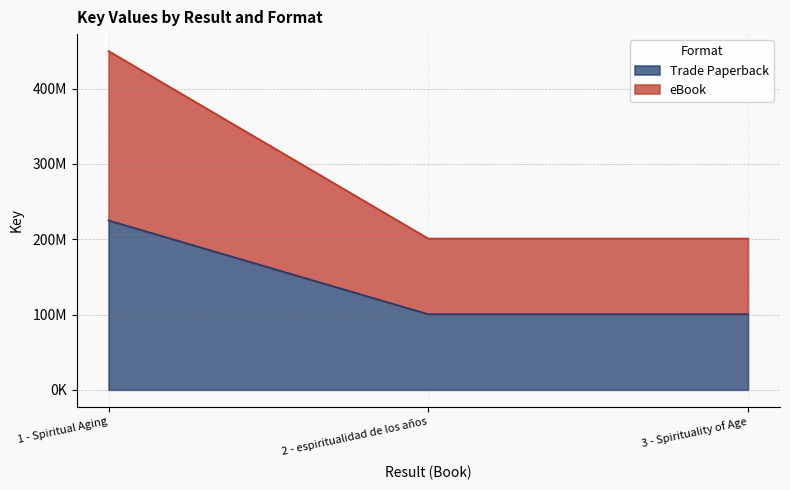

At how many categories does at least one series exceed 424805839?

1